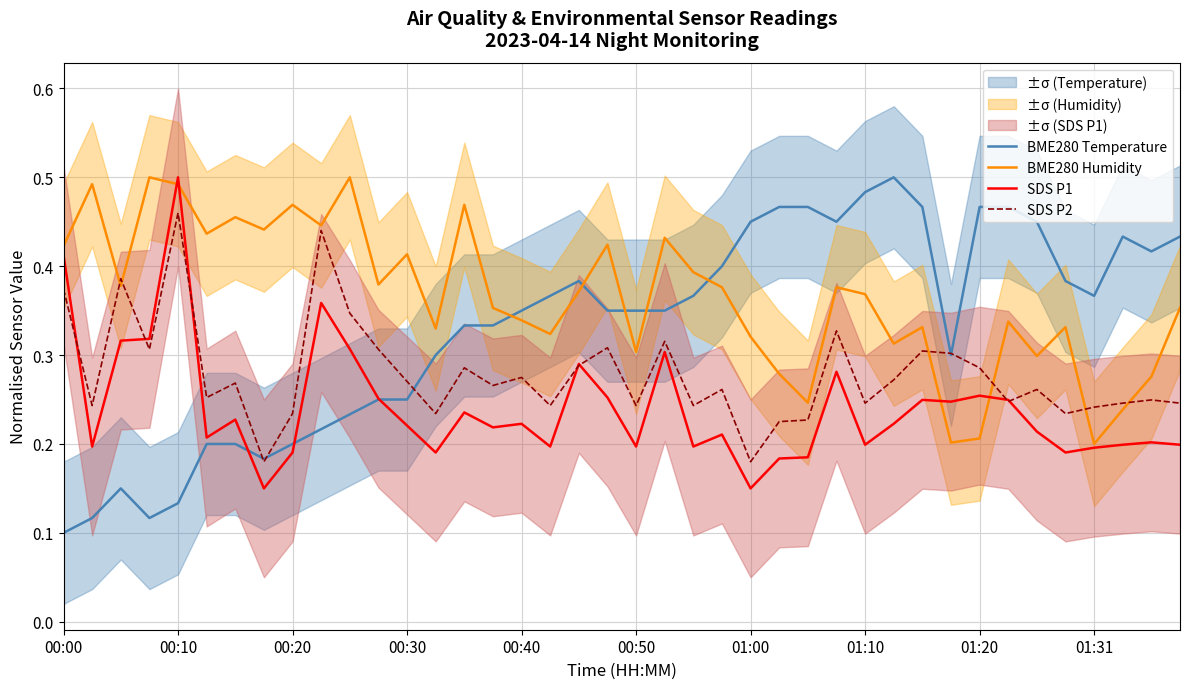

Does the chart display data point markers on the line(s)?

No